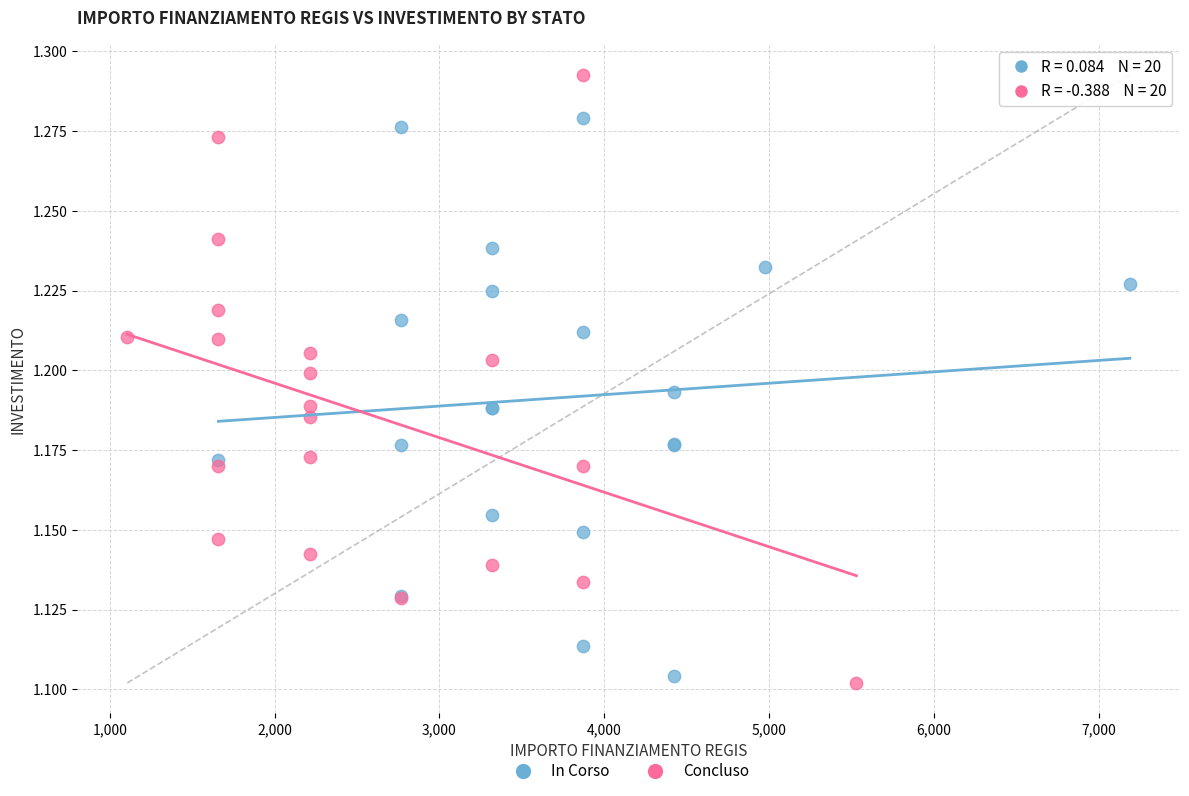

Which series reaches the minimum Y coordinate?

Concluso